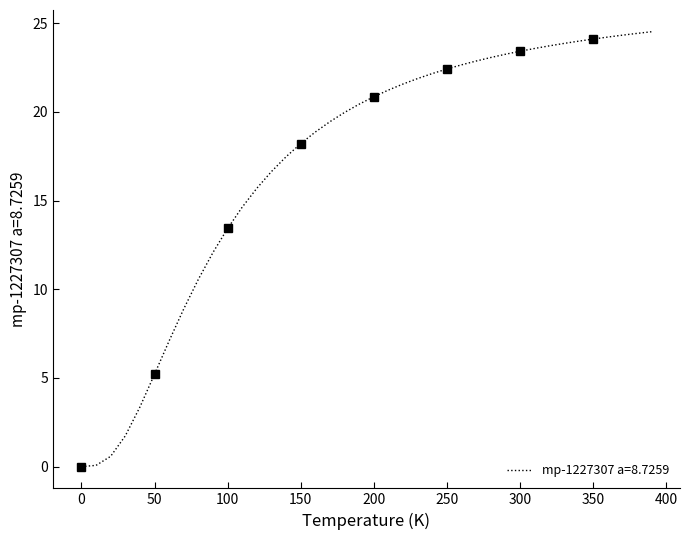

Reading right to left, transcribe all the data shown in this chart.

390.0=24.5	380.0=24.4	370.0=24.3	360.0=24.2	350.0=24.1	340.0=24.0	330.0=23.9	320.0=23.7	310.0=23.6	300.0=23.4	290.0=23.3	280.0=23.1	270.0=22.9	260.0=22.7	250.0=22.4	240.0=22.2	230.0=21.9	220.0=21.6	210.0=21.2	200.0=20.9	190.0=20.4	180.0=20.0	170.0=19.5	160.0=18.9	150.0=18.2	140.0=17.5	130.0=16.6	120.0=15.7	110.0=14.6	100.0=13.4	90.0=12.1	80.0=10.6	70.0=8.9	60.0=7.1	50.0=5.2	40.0=3.4	30.0=1.7	20.0=0.6	10.0=0.1	0.0=0.0